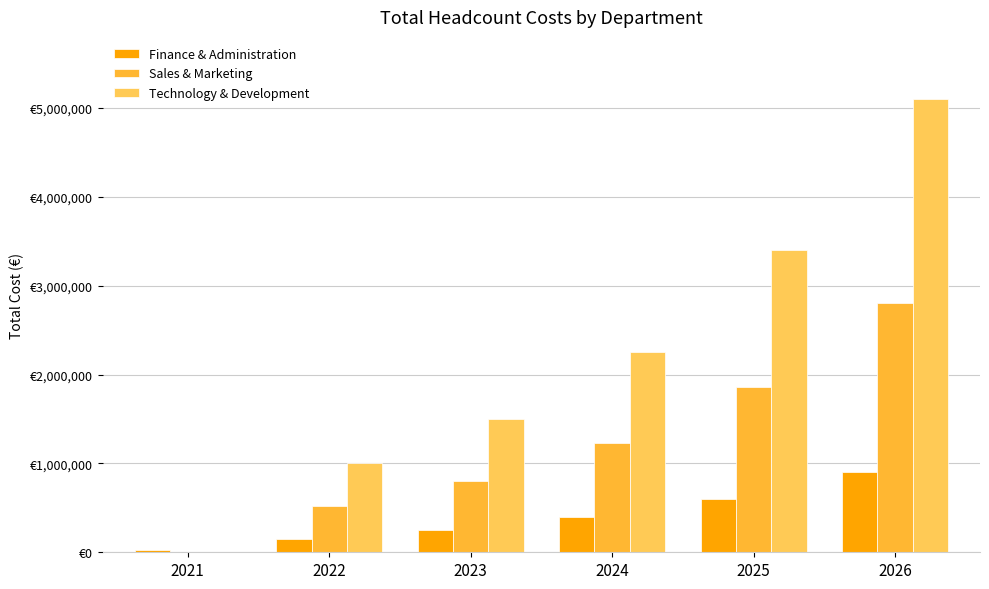

Reading left to right, list all the values displayed in this chart.

Finance & Administration: 2021=30000	2022=150000	2023=250000	2024=400000	2025=600000	2026=900000
Sales & Marketing: 2021=0	2022=525000	2023=805000	2024=1225000	2025=1855000	2026=2800000
Technology & Development: 2021=0	2022=1000000	2023=1500000	2024=2250000	2025=3400000	2026=5100000